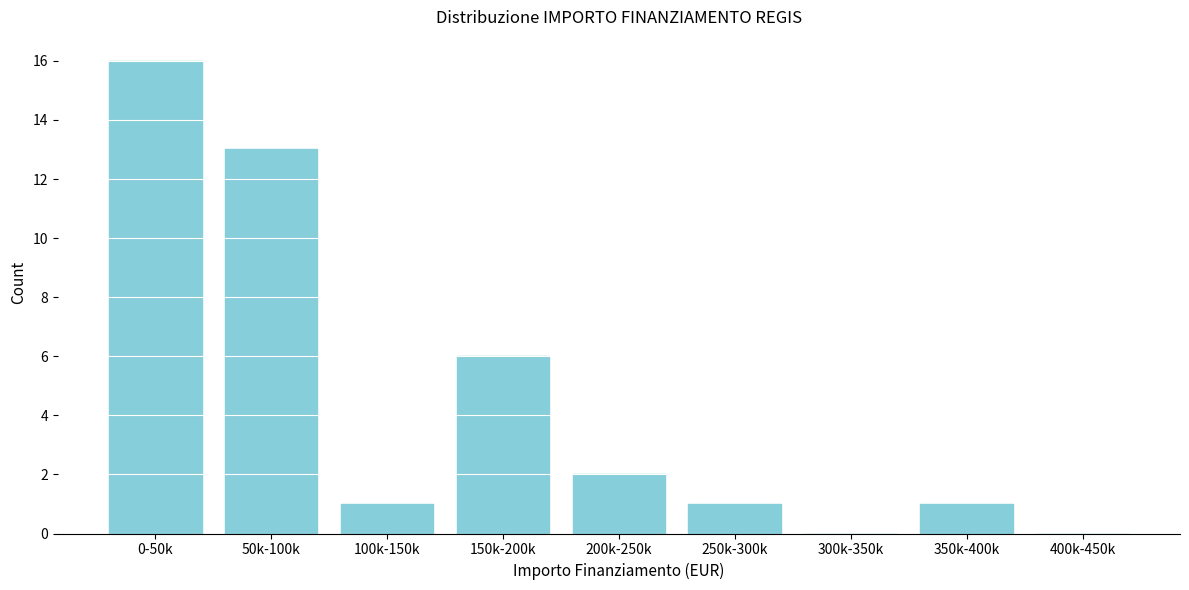

Reading left to right, what are all the values shown in this chart?

0-50k=16	50k-100k=13	100k-150k=1	150k-200k=6	200k-250k=2	250k-300k=1	300k-350k=0	350k-400k=1	400k-450k=0